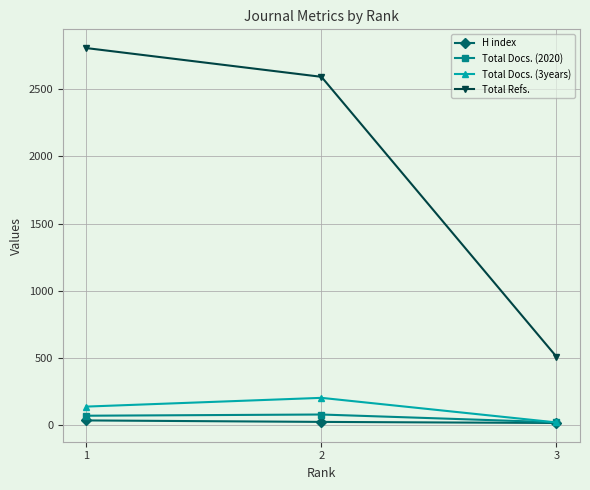

The Total Docs. (2020) series shows 21 at 3. True or false?

True